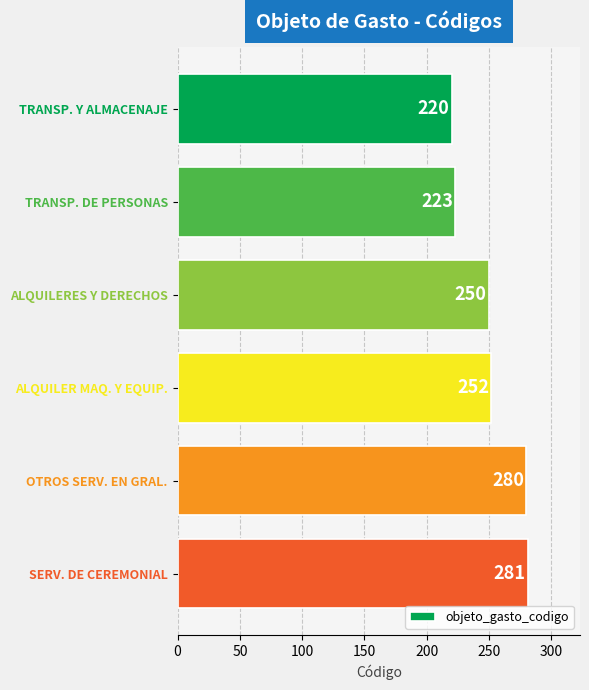

Where is the data nearest to the value 250?

ALQUILERES Y DERECHOS